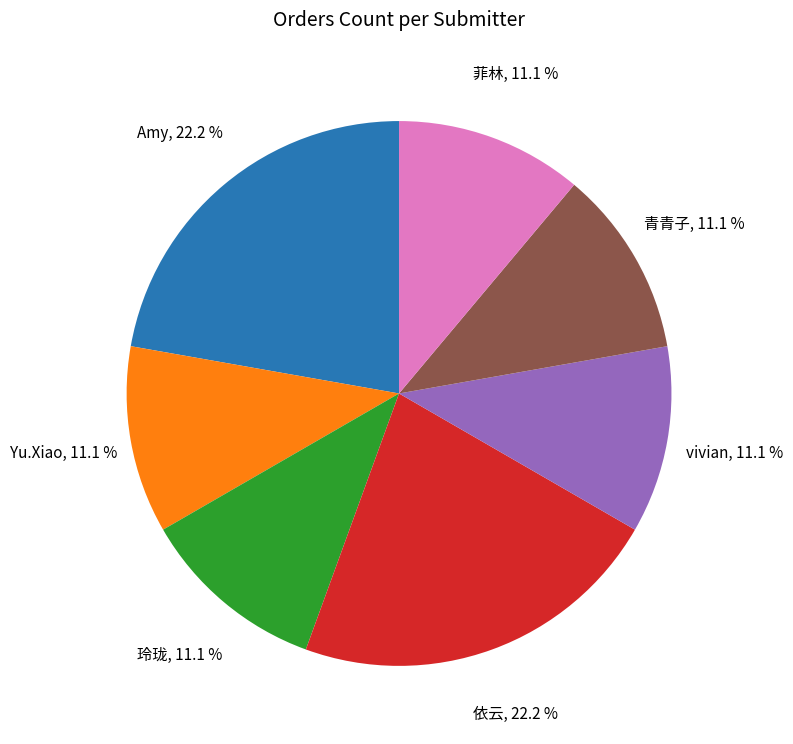

Does any single category account for the majority?

No